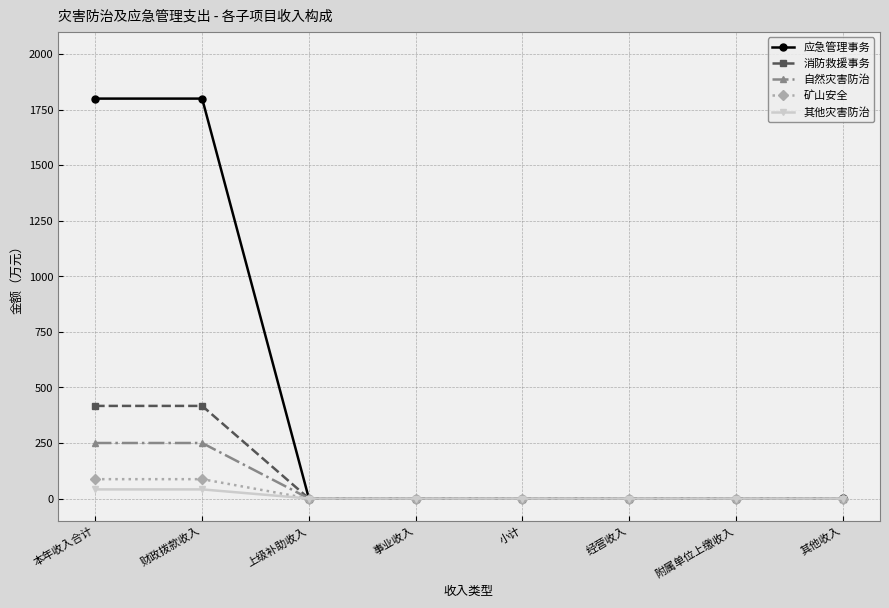

Which series has the largest total across all categories?

应急管理事务